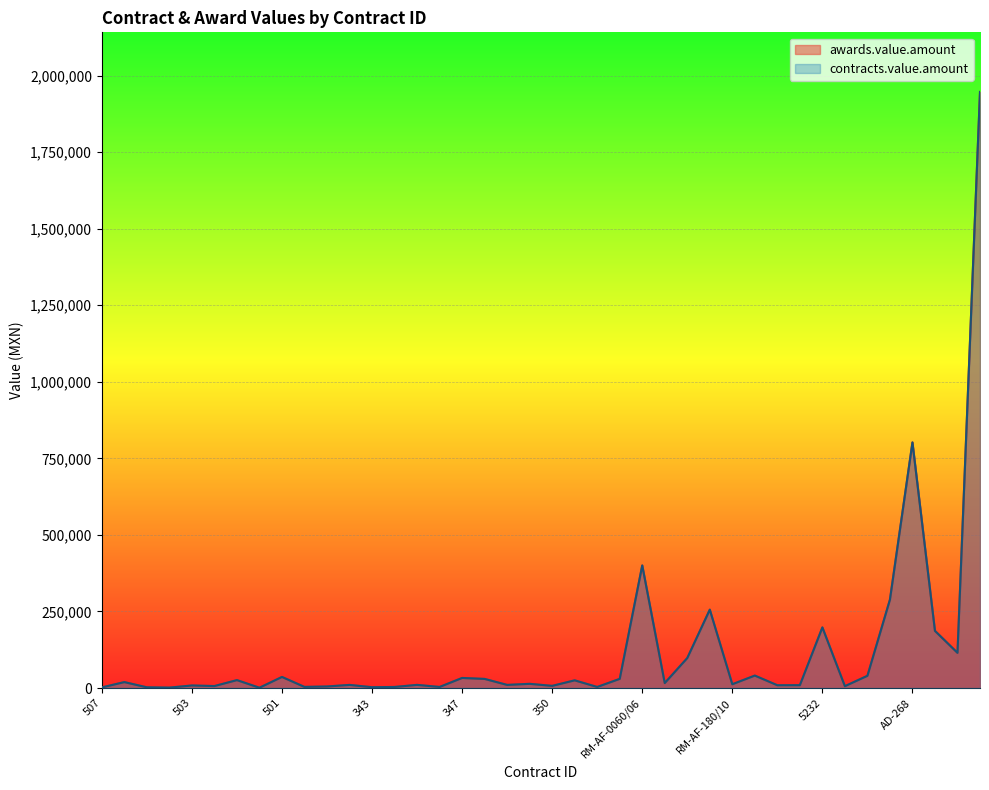

How many interior local valleys does the contracts.value.amount series have?

14